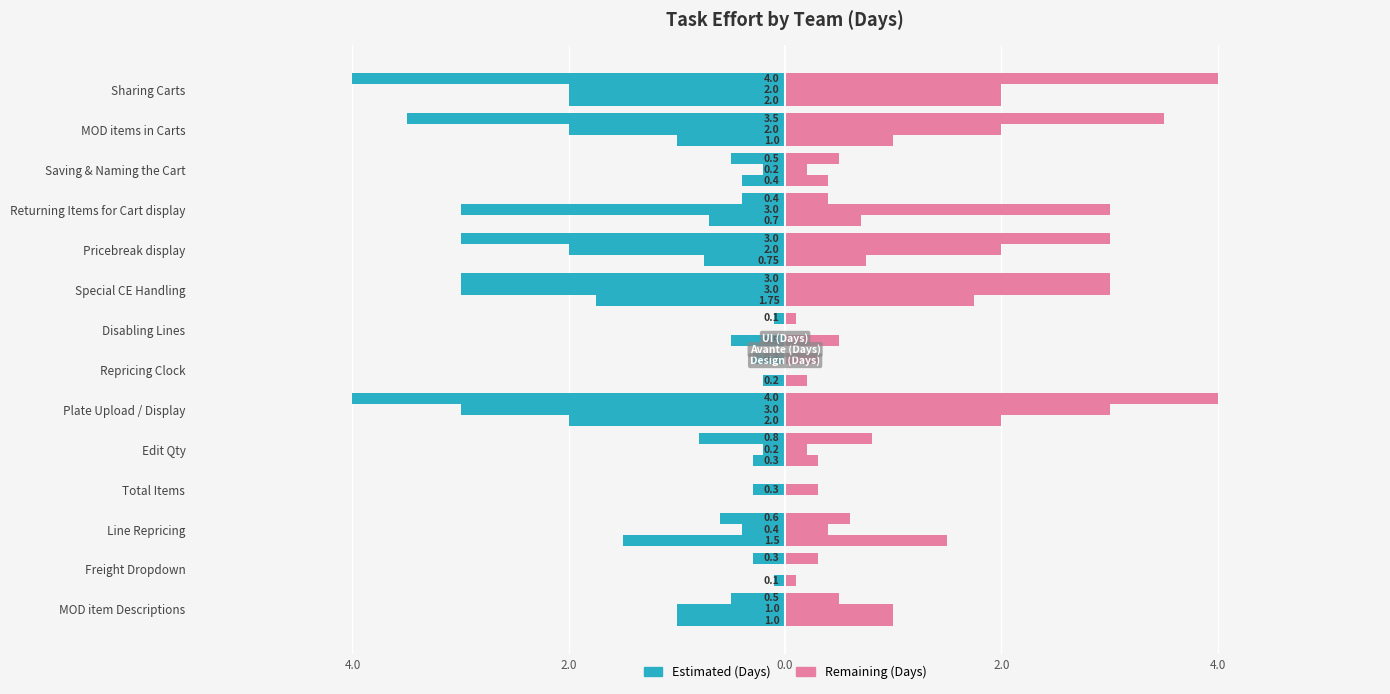

True or false: Avante (Days) has a value of -0.1 at Saving & Naming the Cart.

False